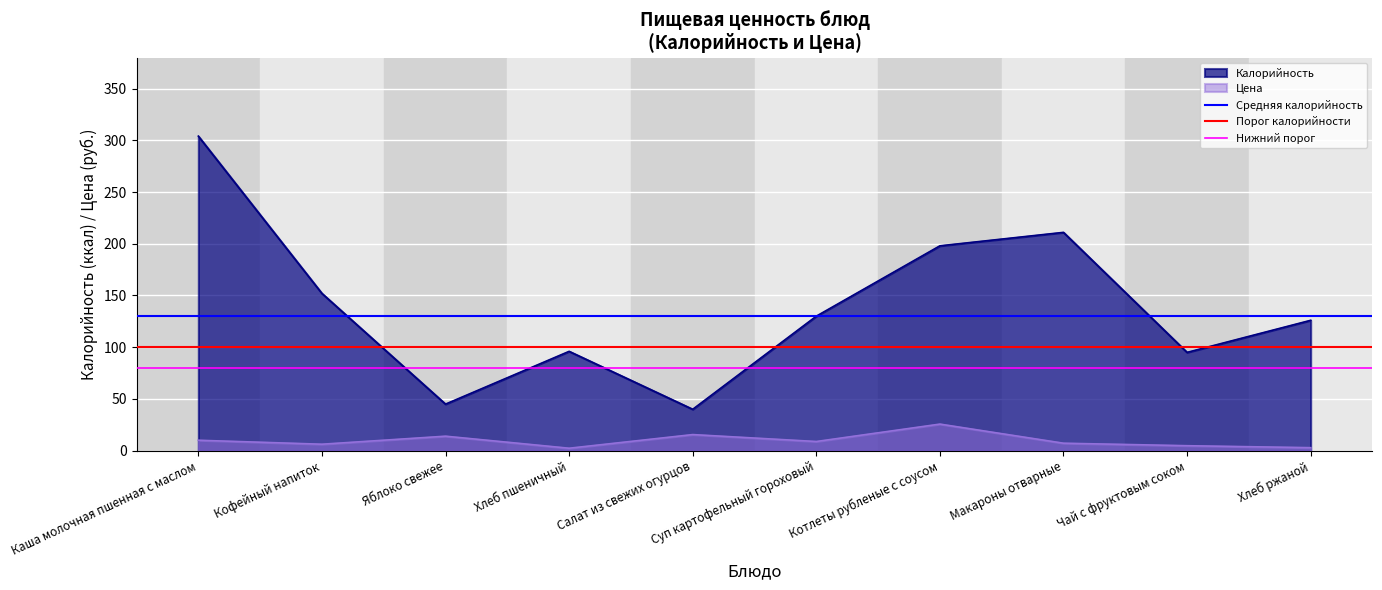

Does the chart display data point markers on the line(s)?

No